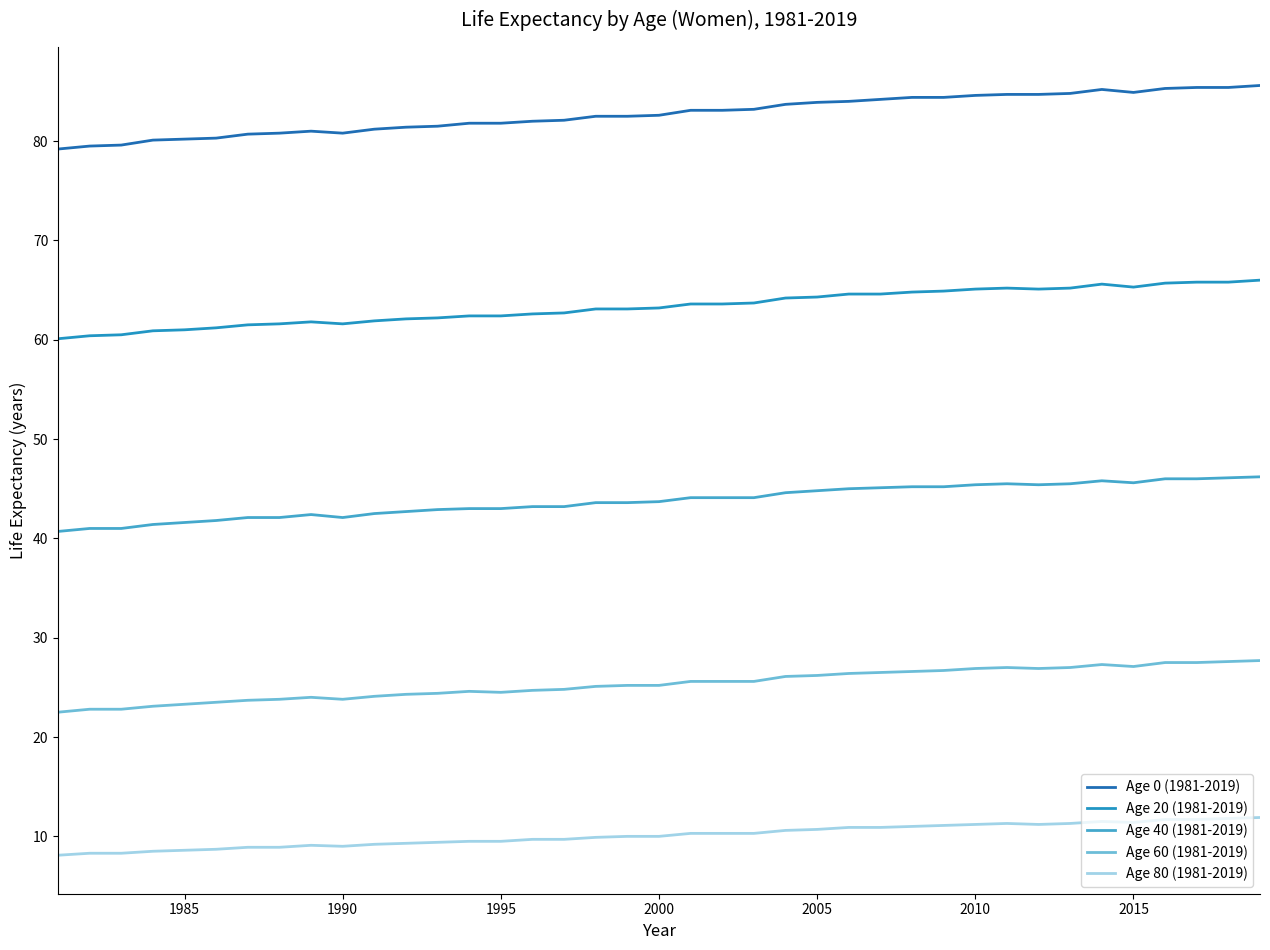

True or false: Age 60 (1981-2019) and Age 20 (1981-2019) cross at least once.

False